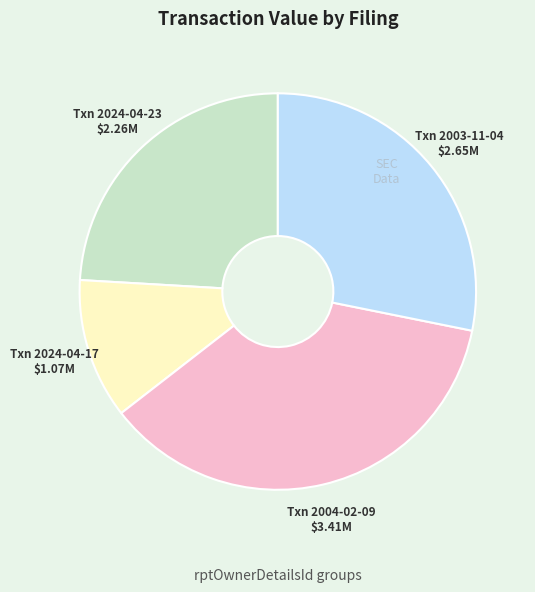

Which category has the biggest portion of the pie?

Txn 2004-02-09 $3.41M